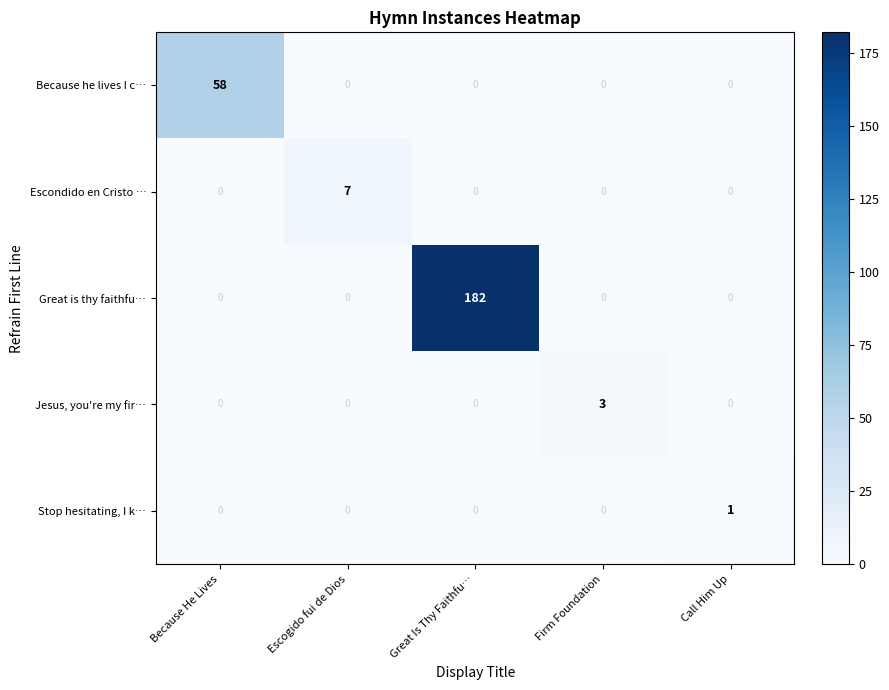

Which label corresponds to the largest value in the chart?

Great Is Thy Faithfu…